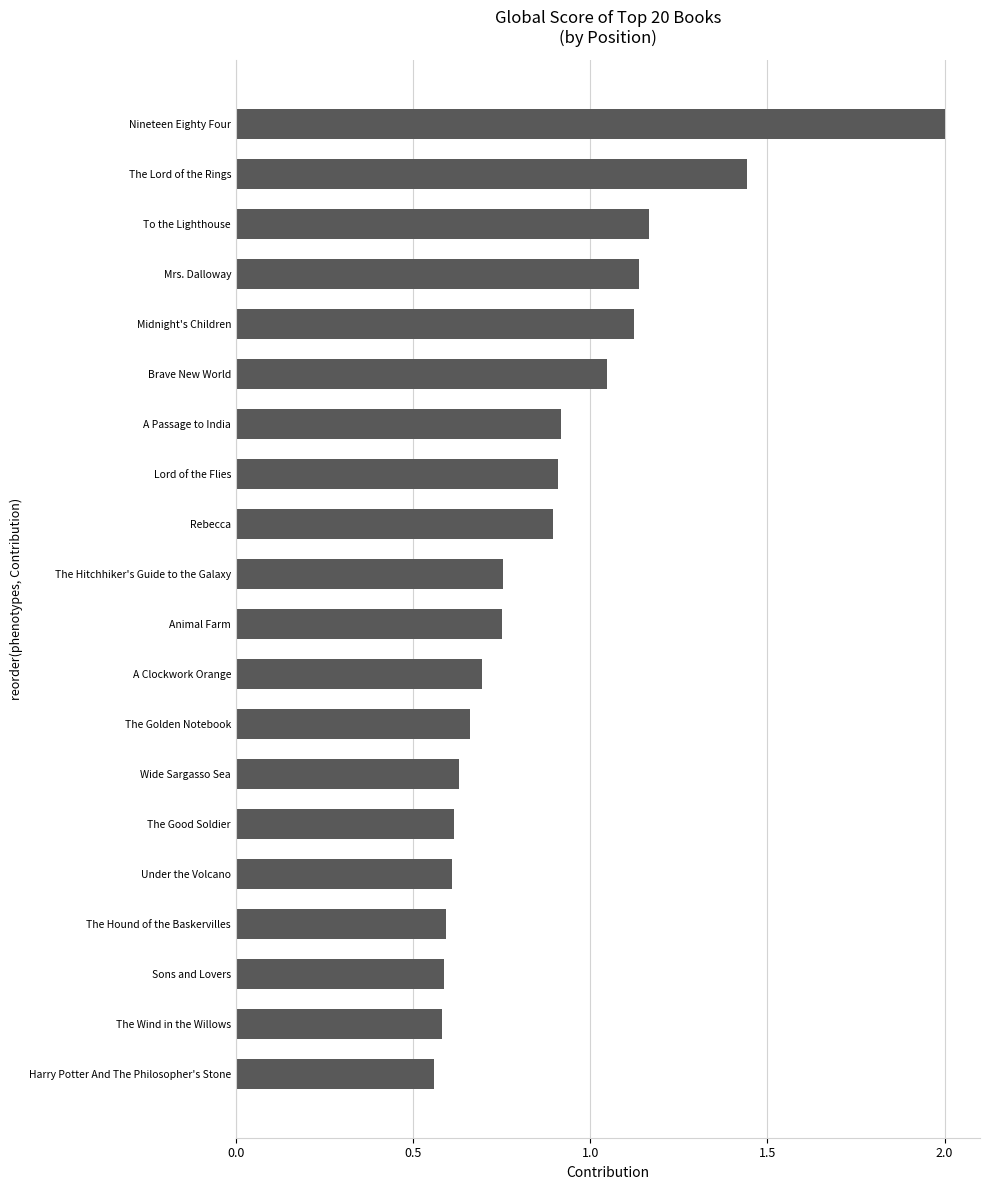

The value at Rebecca is 1.2. True or false?

False